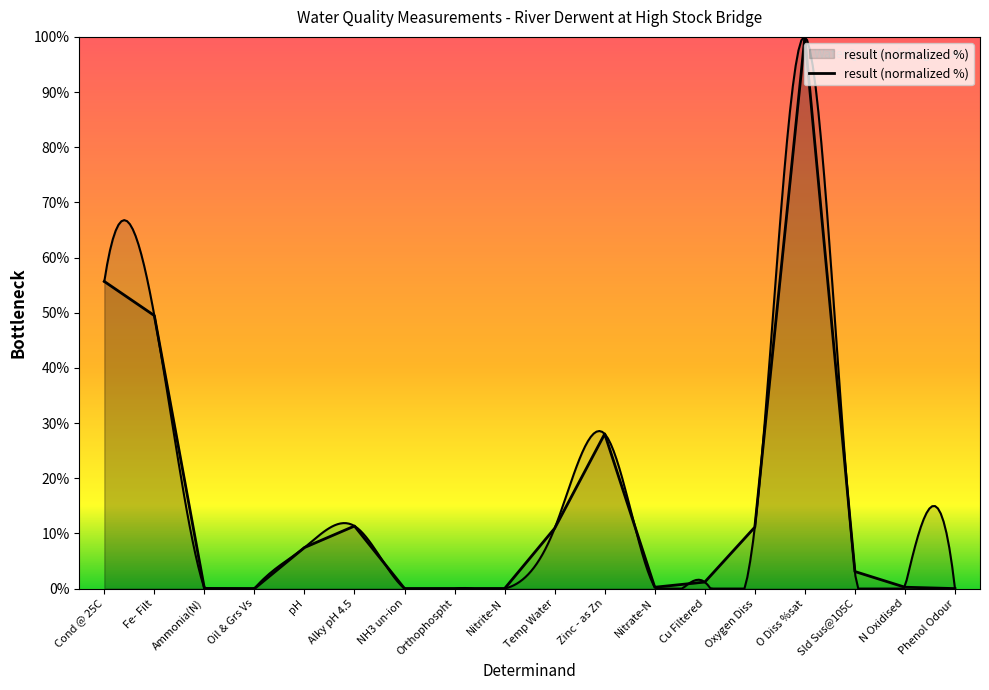

Where is the data nearest to the value 50?

Fe- Filt